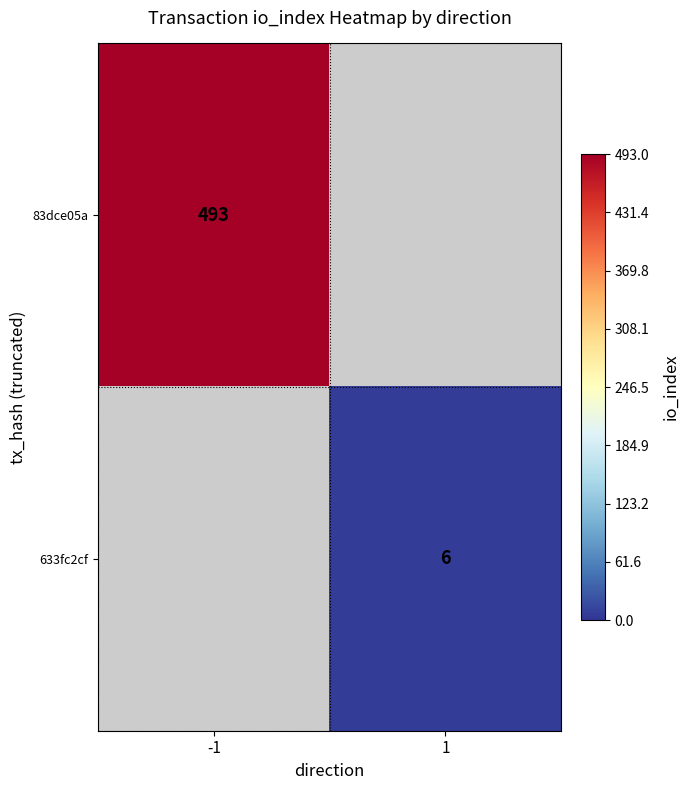

True or false: 83dce05a has a value of 493 at -1.

True